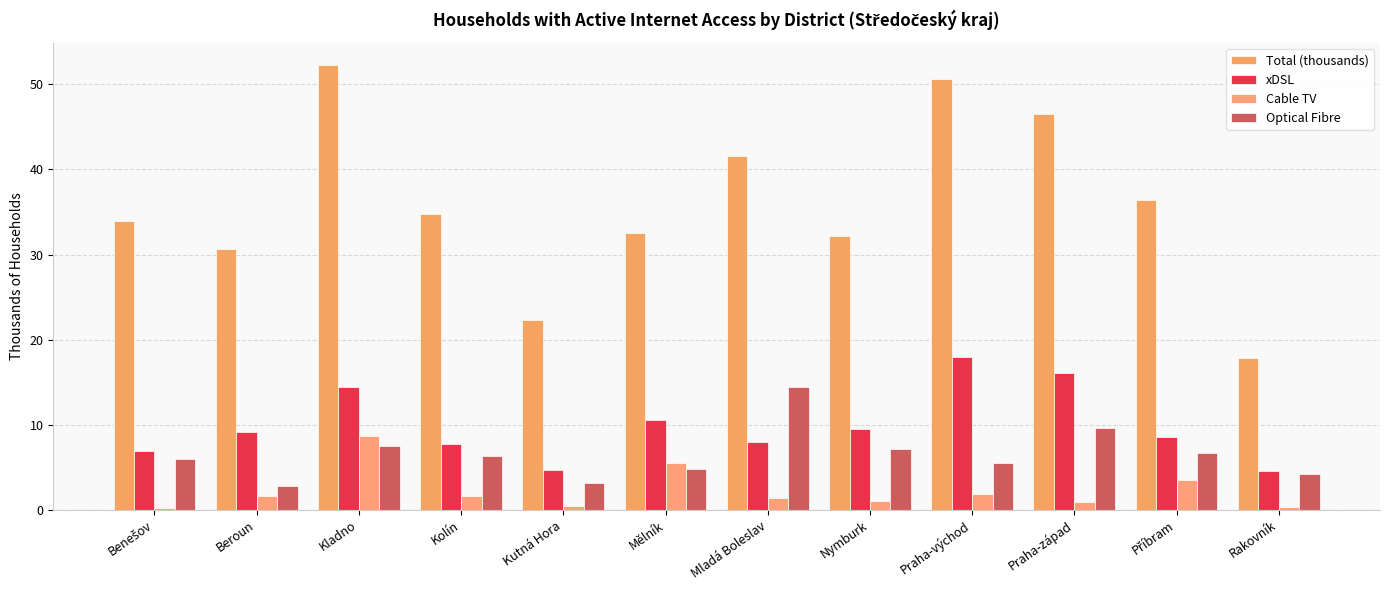

Are the bars horizontal?

No